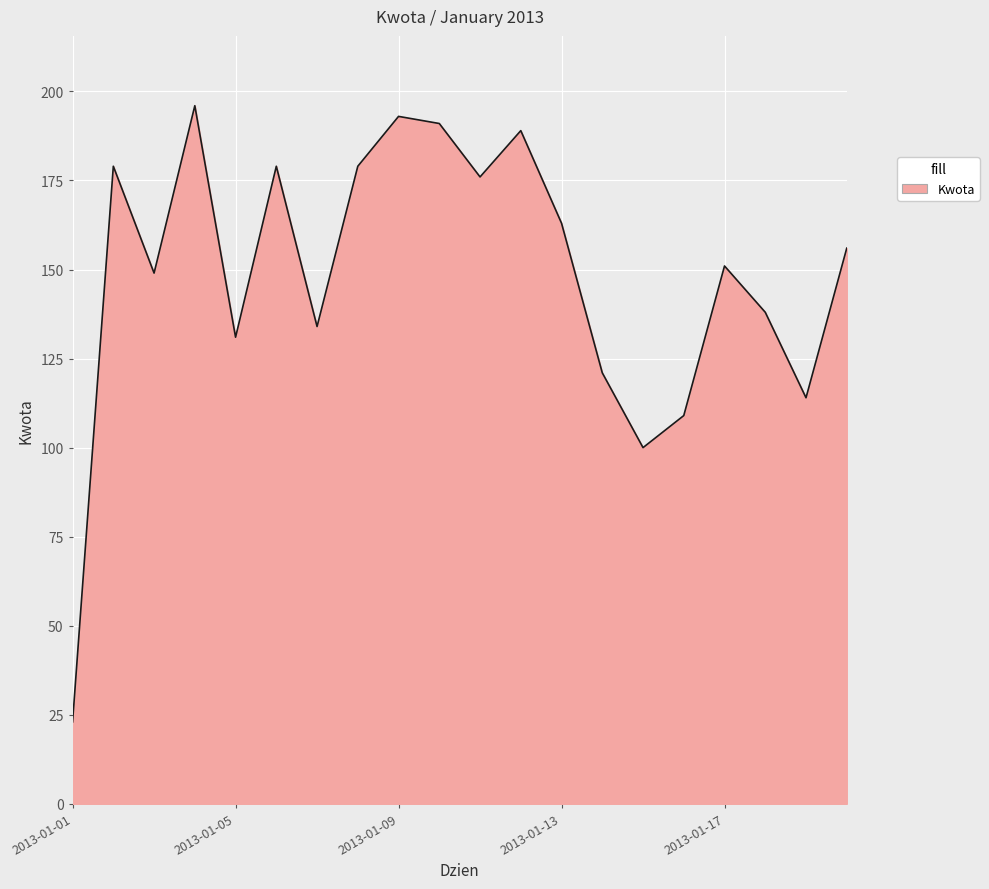

What is the minimum value shown in the chart?

23